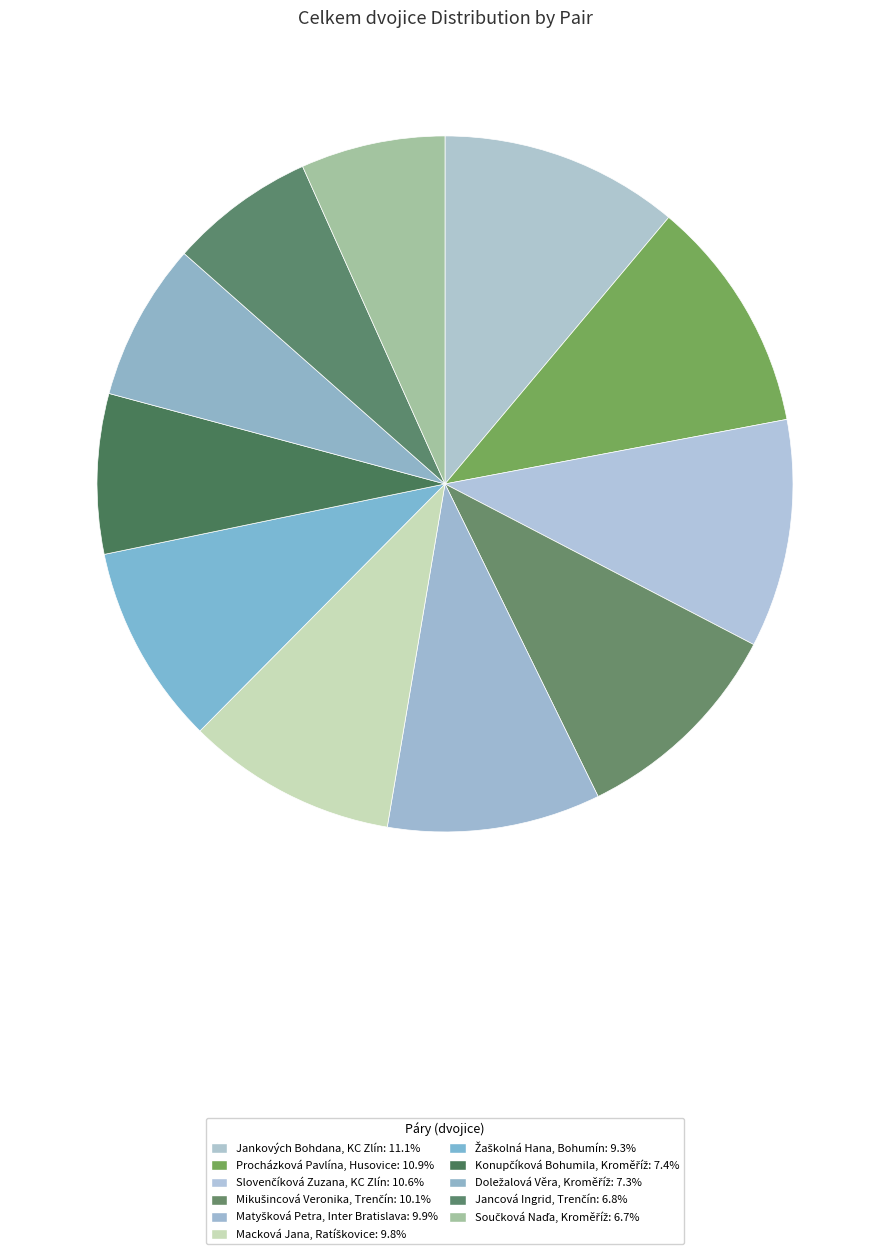

Does any single category account for the majority?

No